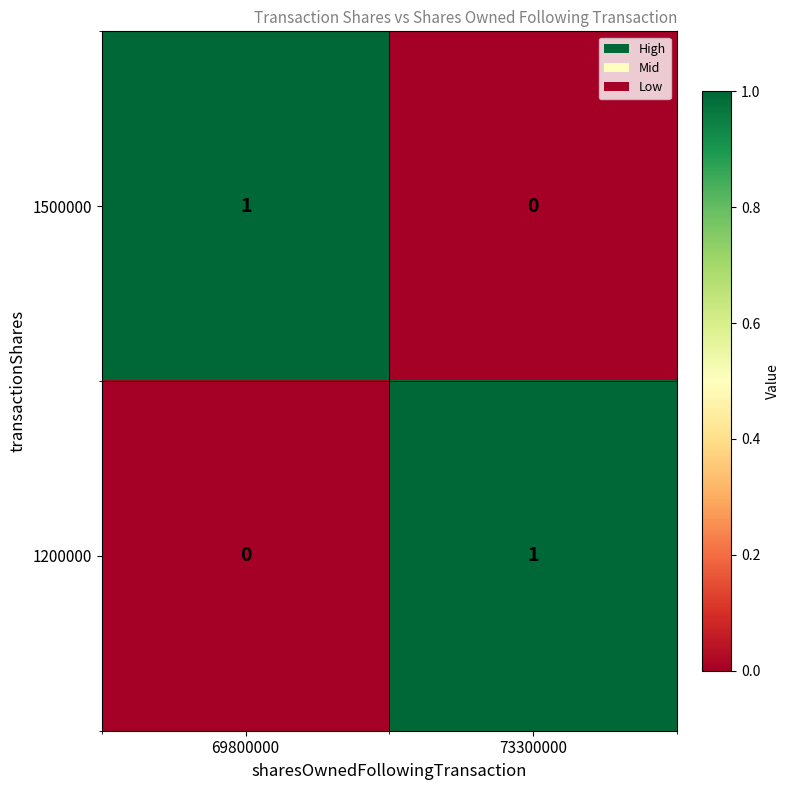

What is the maximum value shown in the chart?

1